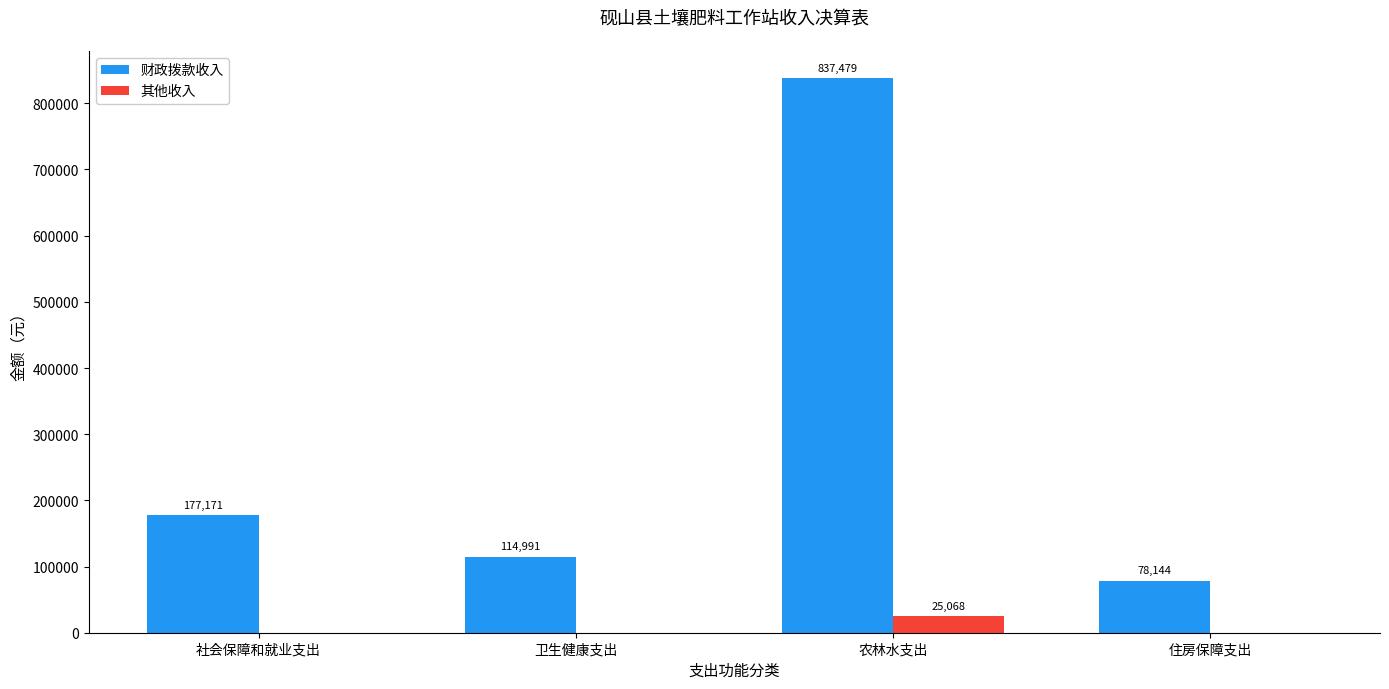

At which category does the chart reach its peak across all series?

农林水支出